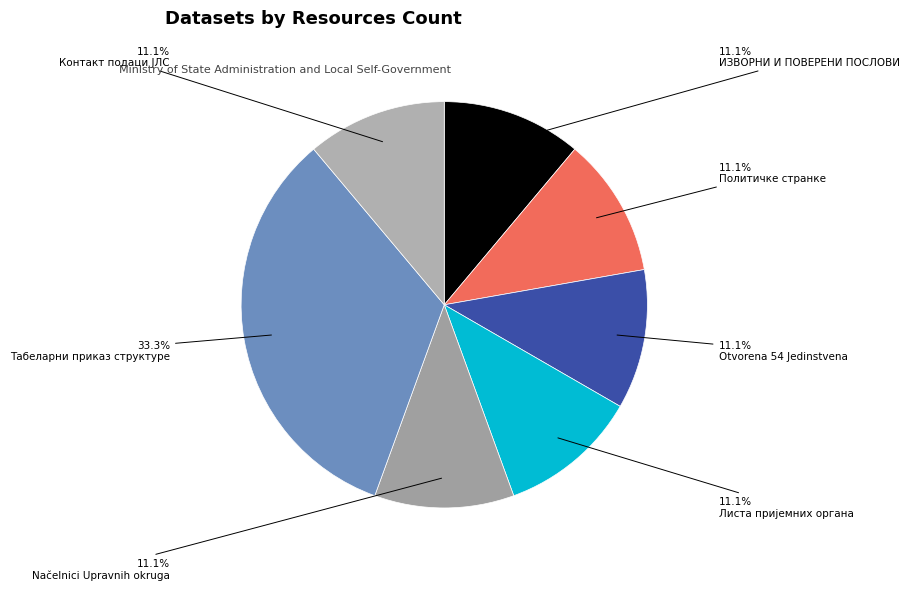

Which category has the smallest portion of the pie?

ИЗВОРНИ И ПОВЕРЕНИ ПОСЛОВИ